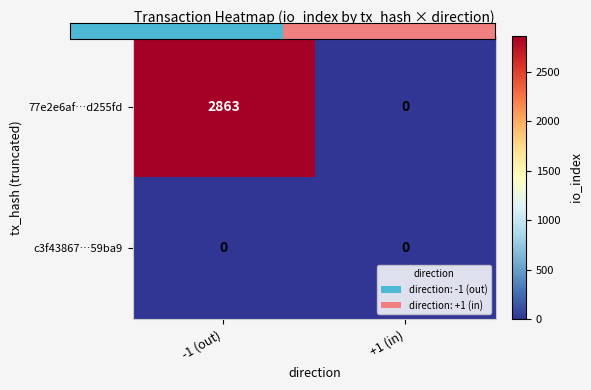

The 77e2e6af…d255fd series shows -1538 at +1 (in). True or false?

False